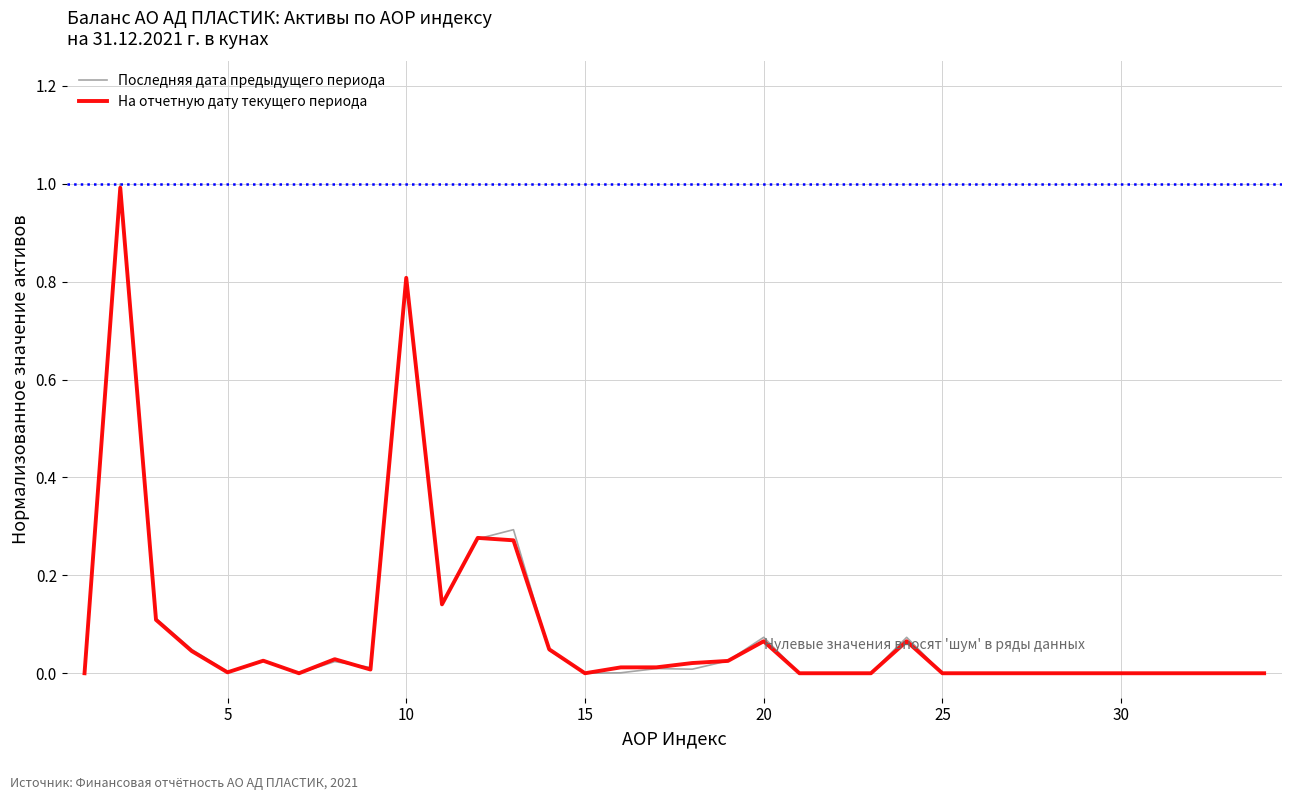

What is the maximum value for Последняя дата предыдущего периода?

1.0